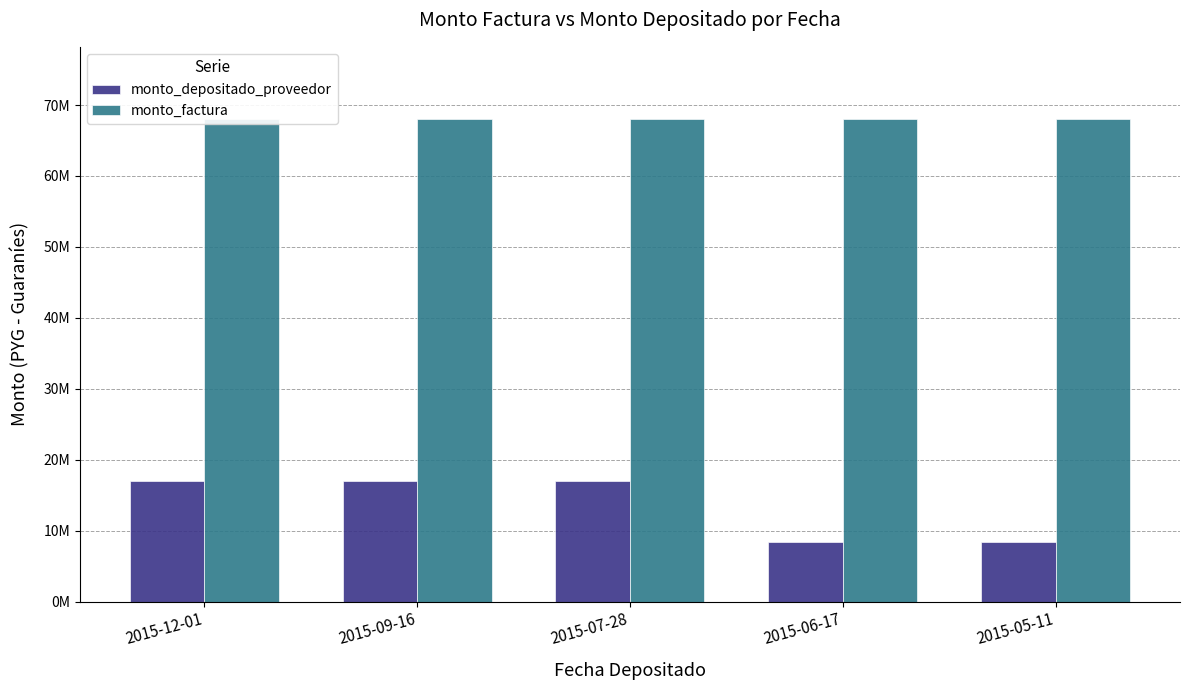

What is the sum of the monto_factura values at 2015-07-28 and 2015-09-16?

136000000